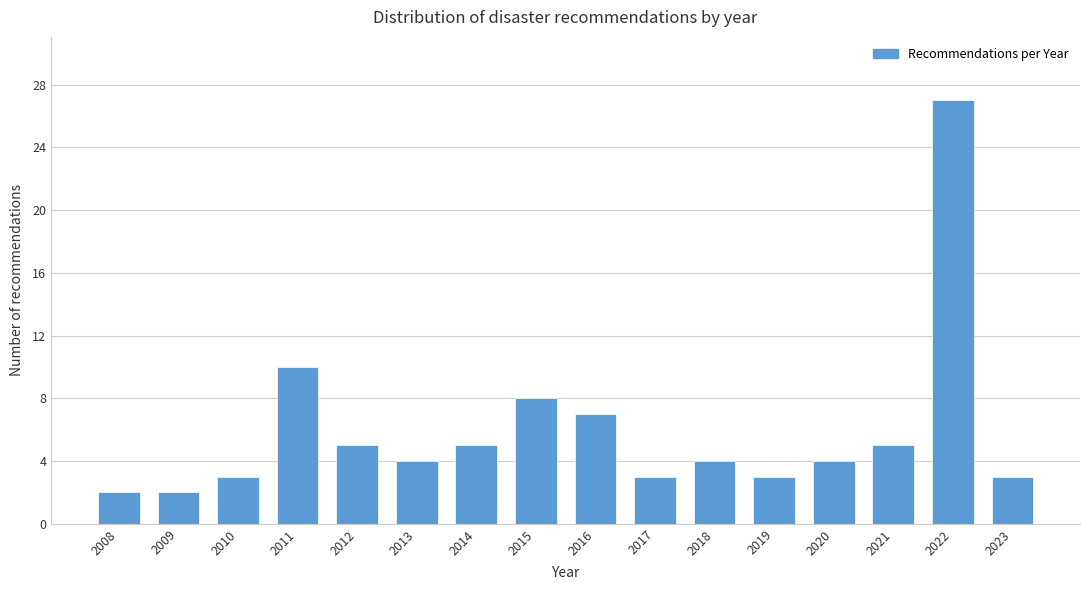

Reading left to right, list all the values displayed in this chart.

2008=2	2009=2	2010=3	2011=10	2012=5	2013=4	2014=5	2015=8	2016=7	2017=3	2018=4	2019=3	2020=4	2021=5	2022=27	2023=3